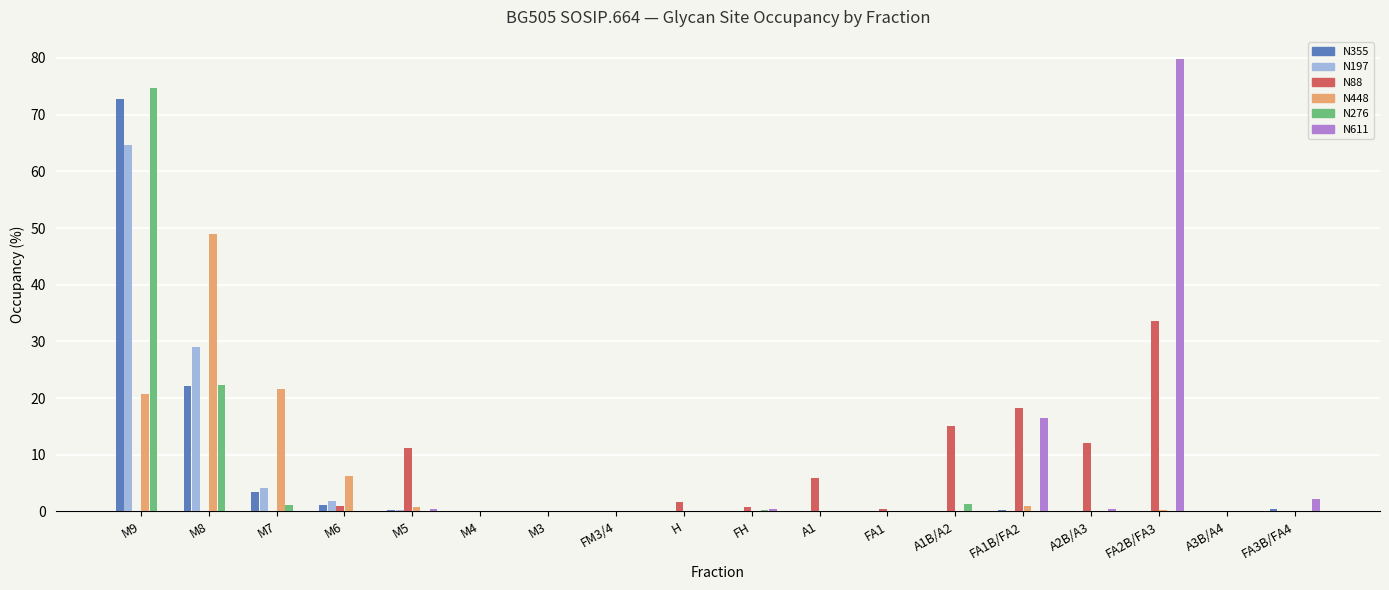

Which label corresponds to the largest value in the chart?

FA2B/FA3